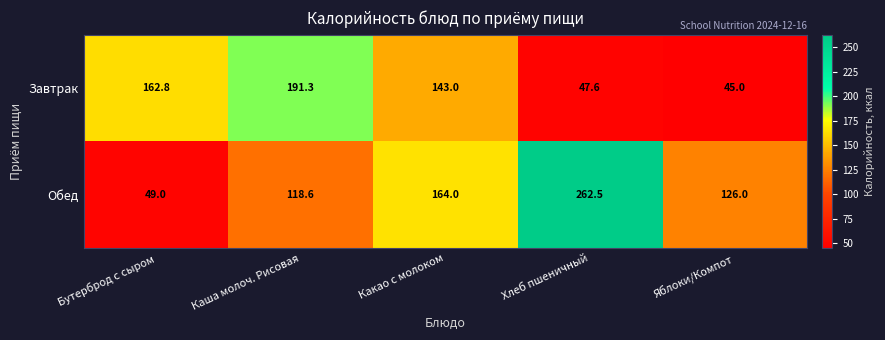

The value of Завтрак at Хлеб пшеничный is 47.6. True or false?

True